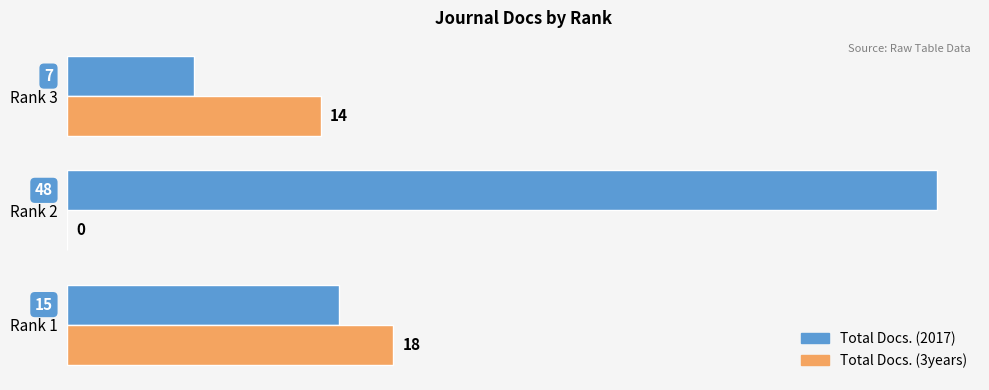

At which category is the sum across all series the highest?

Rank 2